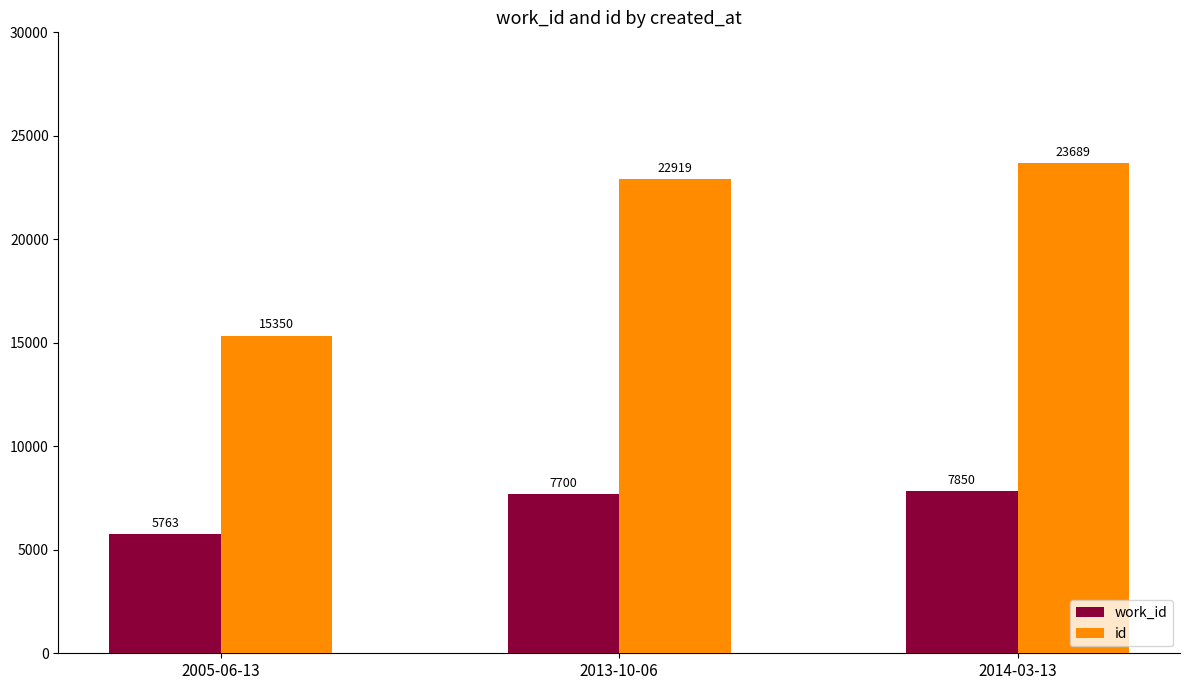

Rank the series at 2014-03-13 from lowest to highest value.

work_id, id